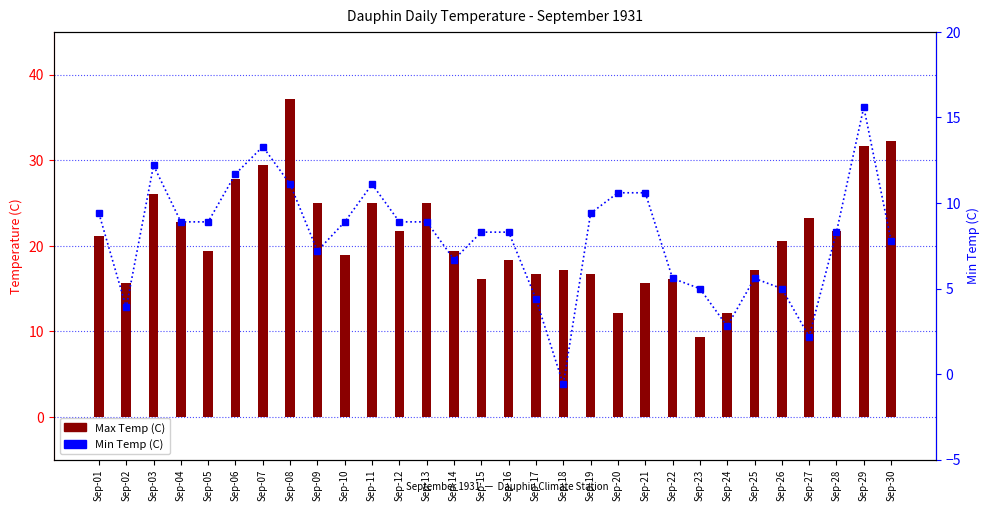

What is the lowest value of the Min Temp (C) series?

-0.6